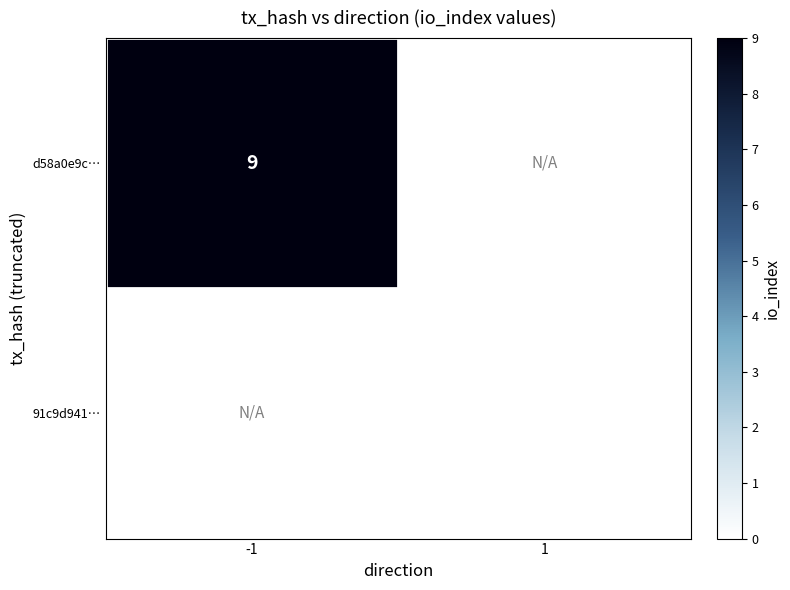

The d58a0e9c… series shows 5 at -1. True or false?

False